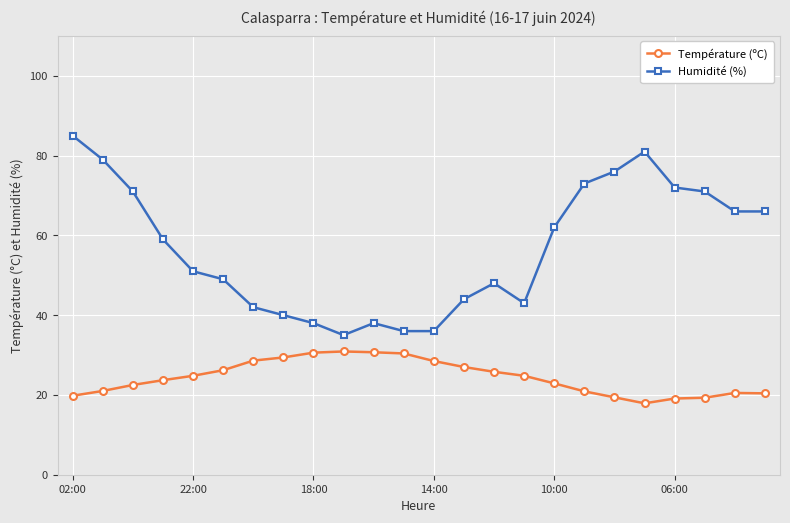

How many interior local peaks does the Humidité (%) series have?

3